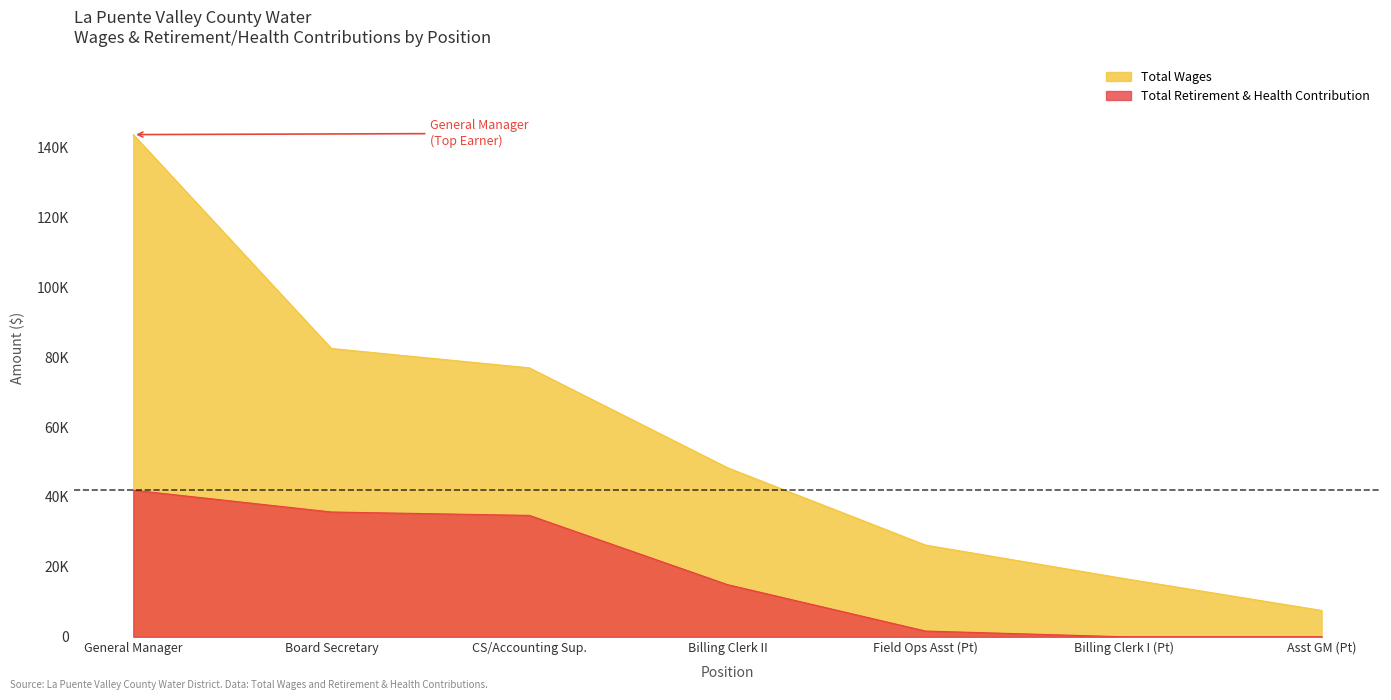

Is it true that Total Wages equals 32605 at CS/Accounting Sup.?

False